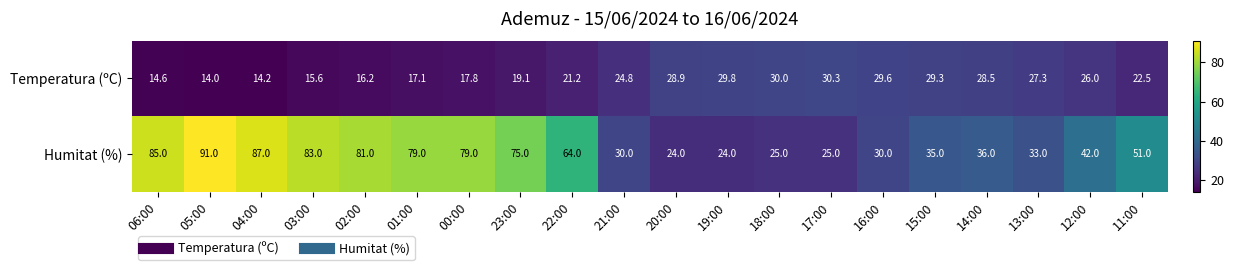

At which category is the sum across all series the highest?

05:00